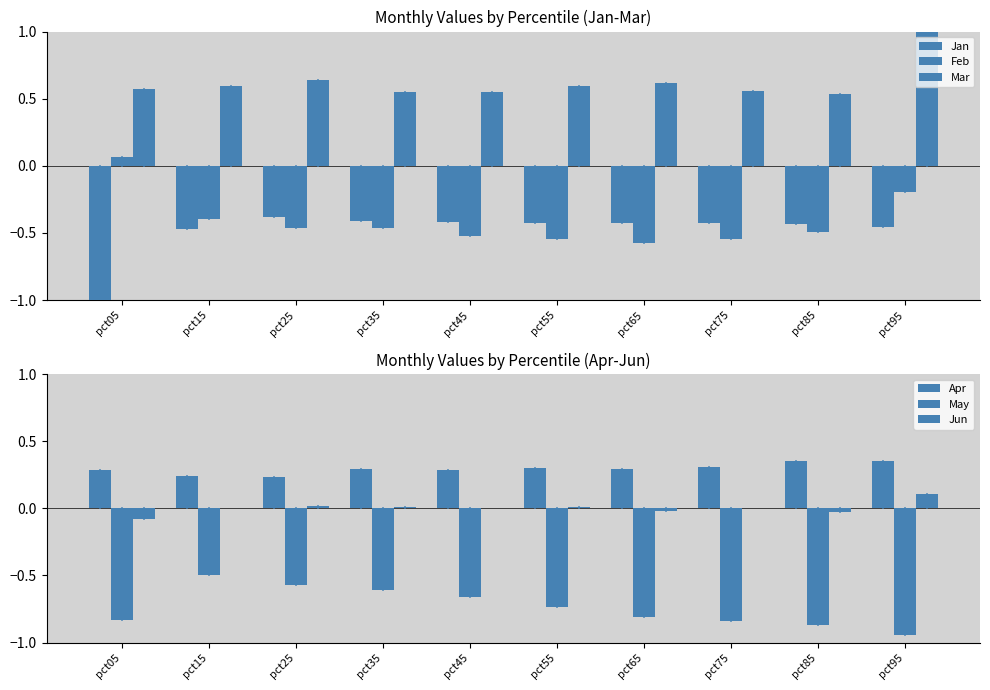

What is the difference between the second highest and second lowest values in the Feb series?

0.3